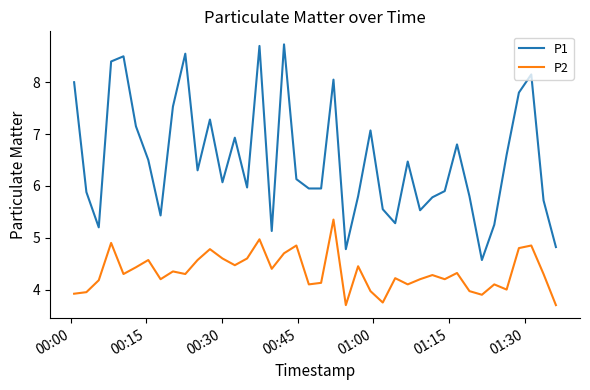

True or false: P1 and P2 cross at least once.

False